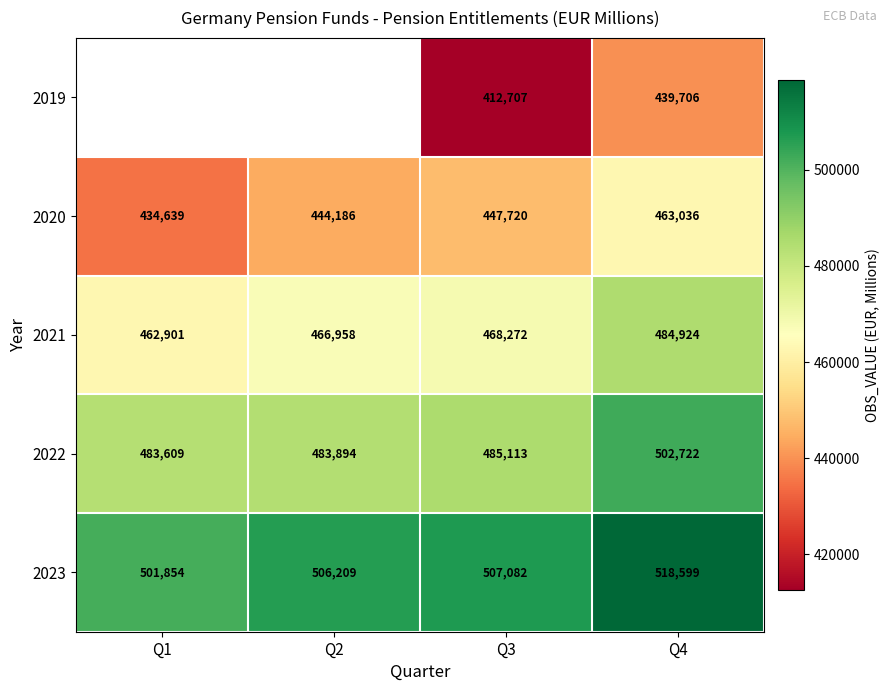

Which category has the lowest value in the 2020 series?

Q1